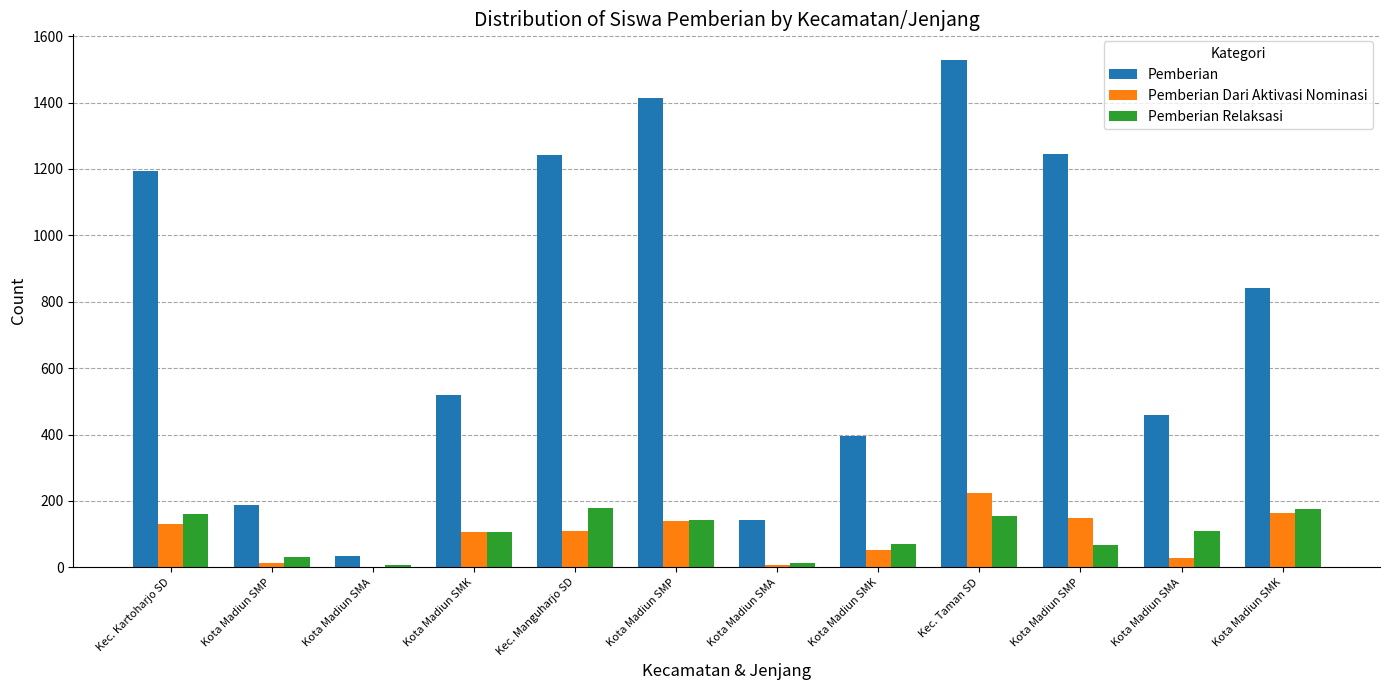

How many groups of bars are there?

12